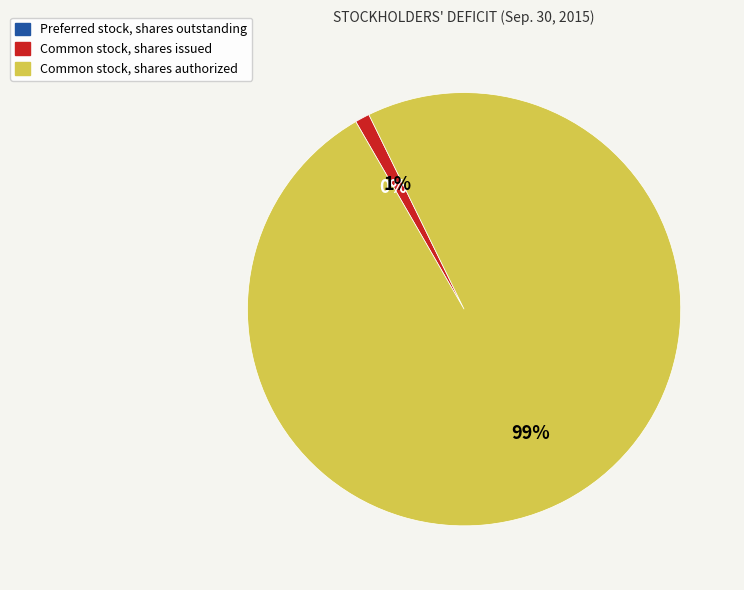

What is the largest slice in the pie chart?

Common stock, shares authorized